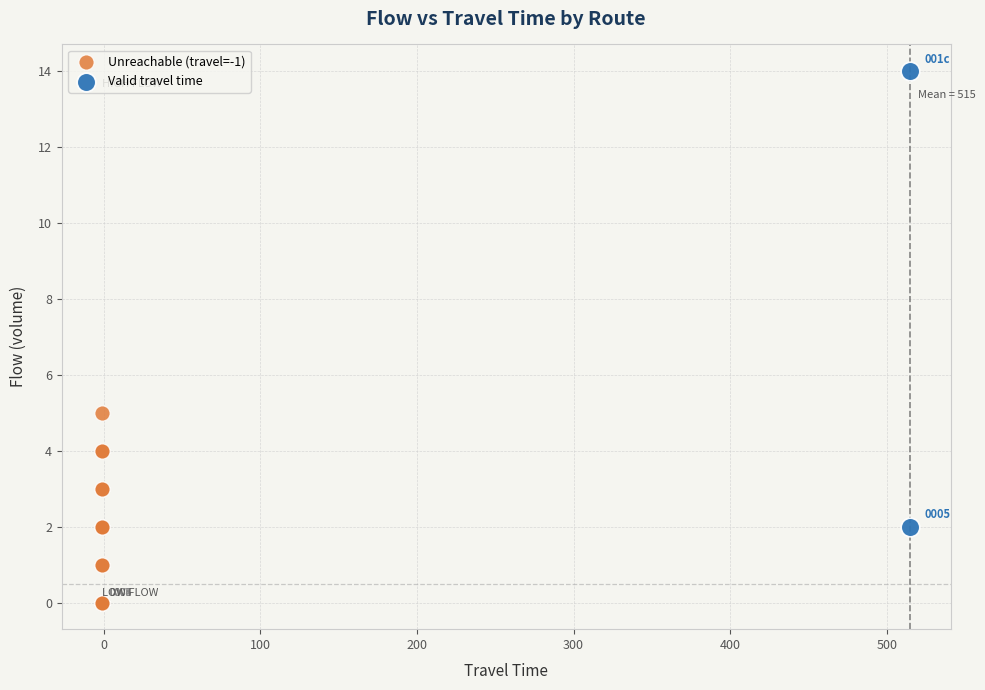

Which series contains the highest Y value?

Valid travel time